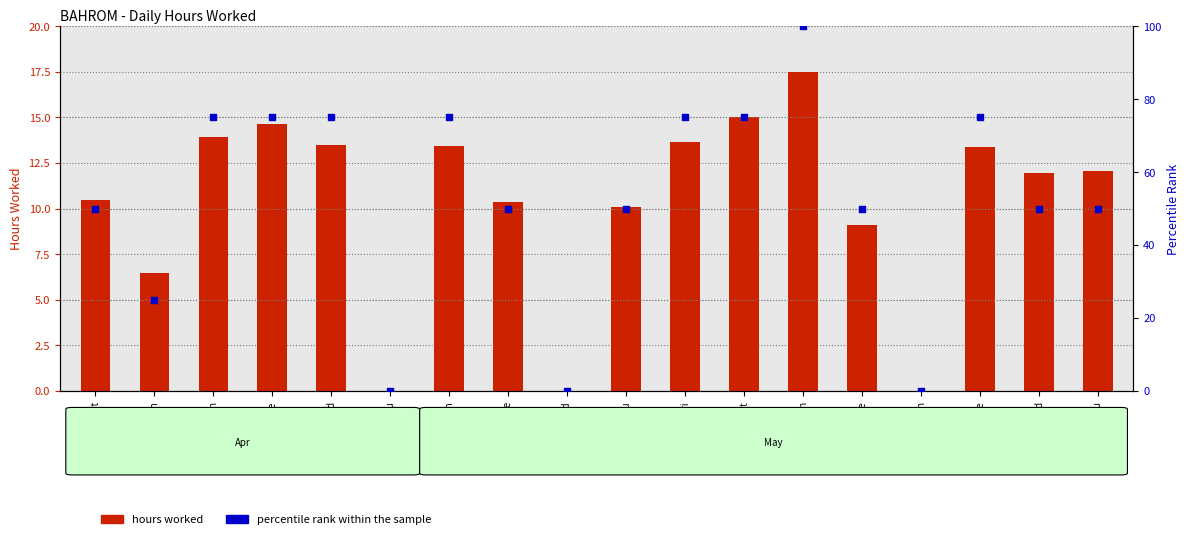

Which series has the widest spread of Y values?

percentile rank within the sample